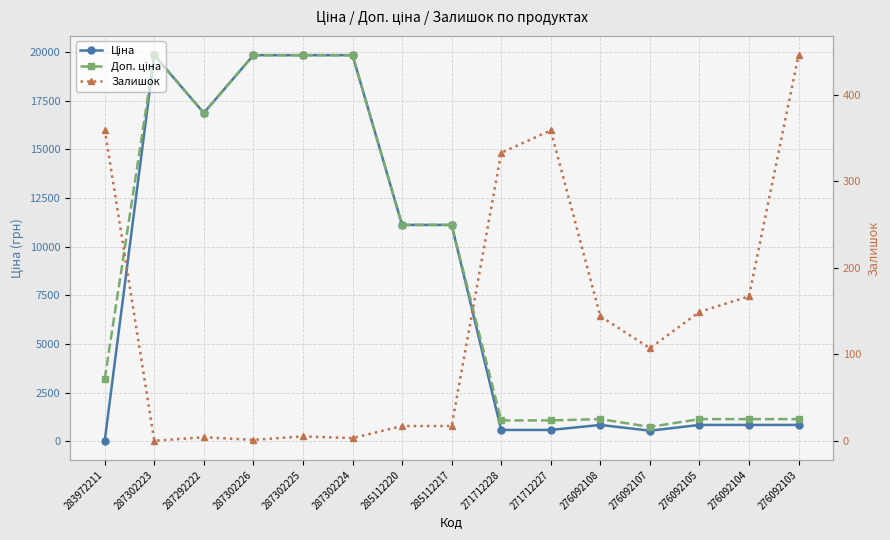

Rank the categories by Доп. ціна value from highest to lowest.

287302223, 287302226, 287302225, 287302224, 287292222, 285112220, 285112217, 283972211, 276092108, 276092105, 276092104, 276092103, 271712228, 271712227, 276092107